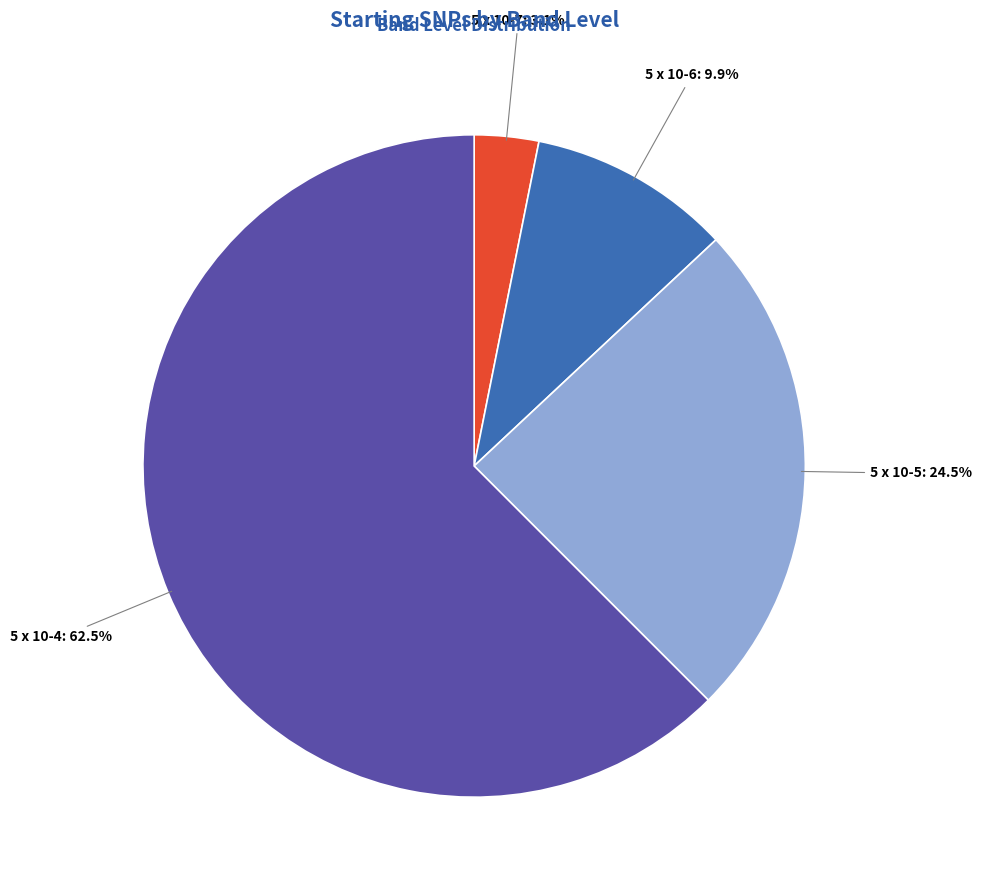

To the nearest percent, what is the combined percentage of 5 x 10-4 and 5 x 10-5?

87%